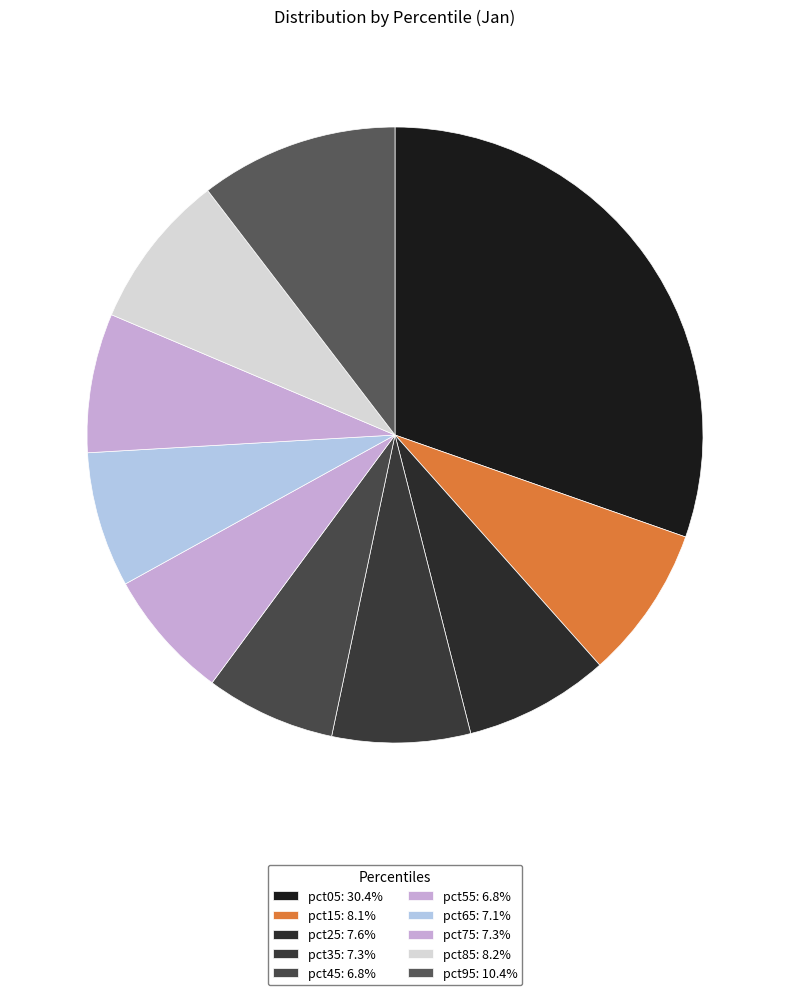

To the nearest percent, what percentage of the pie is pct25?

8%